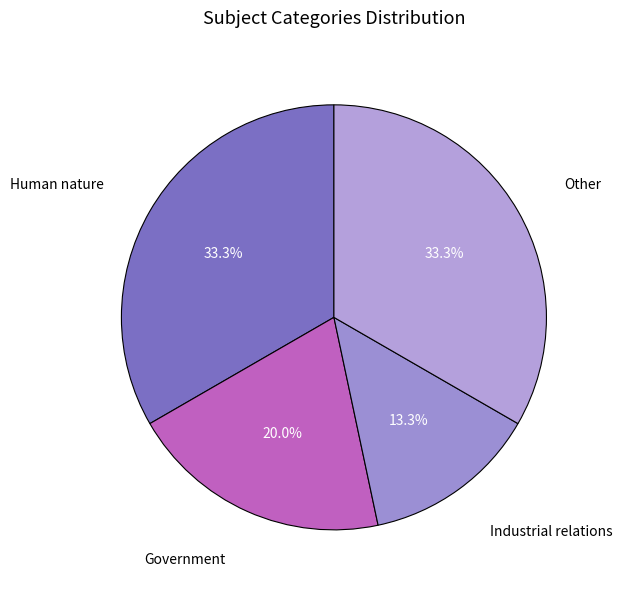

Is the sum of Human nature and Government greater than half?

Yes